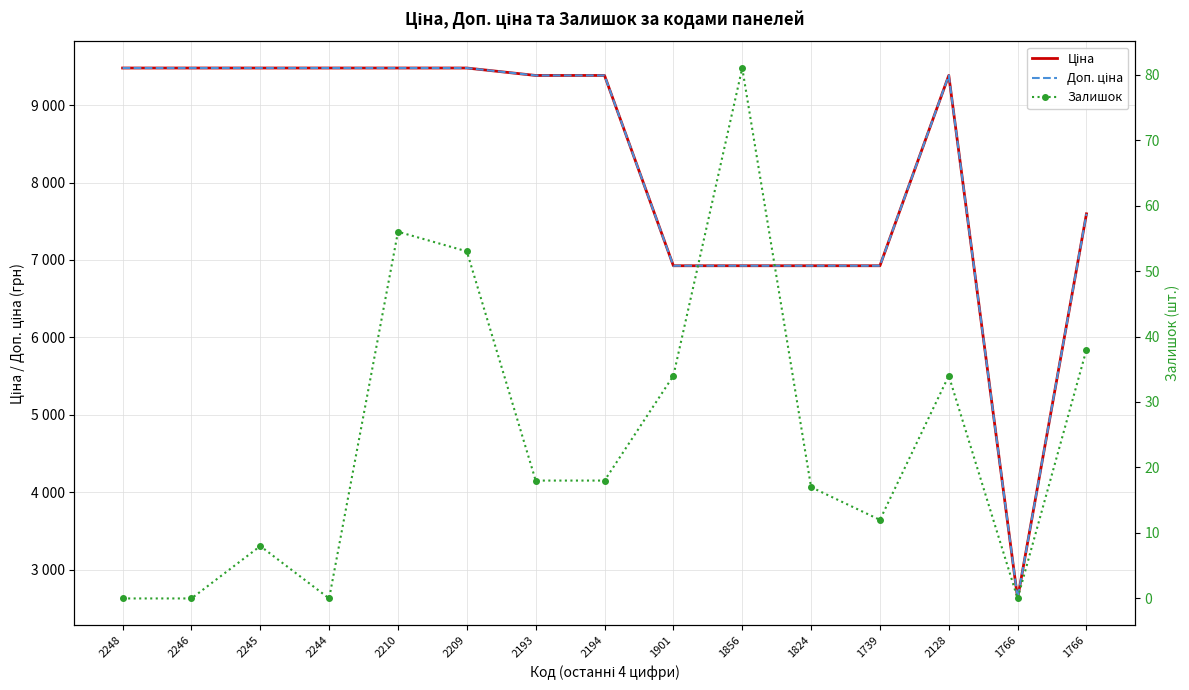

How many interior local peaks does the Ціна series have?

1